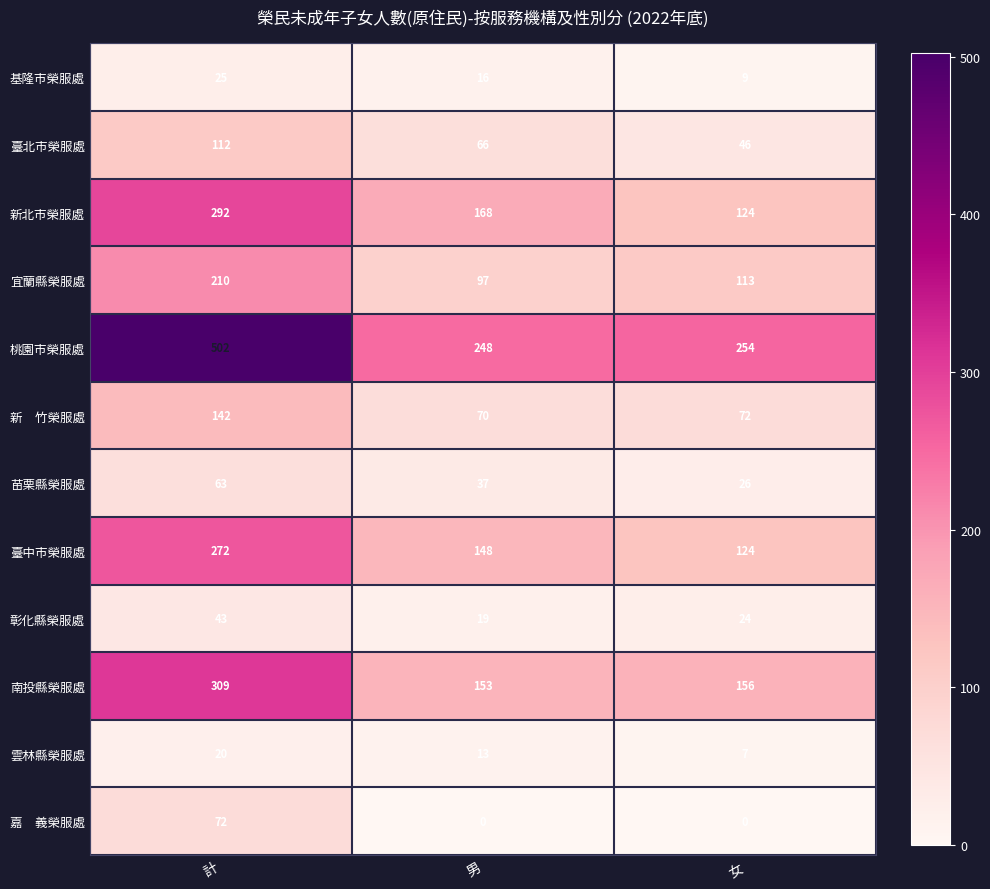

At how many categories does at least one series exceed 137?

3